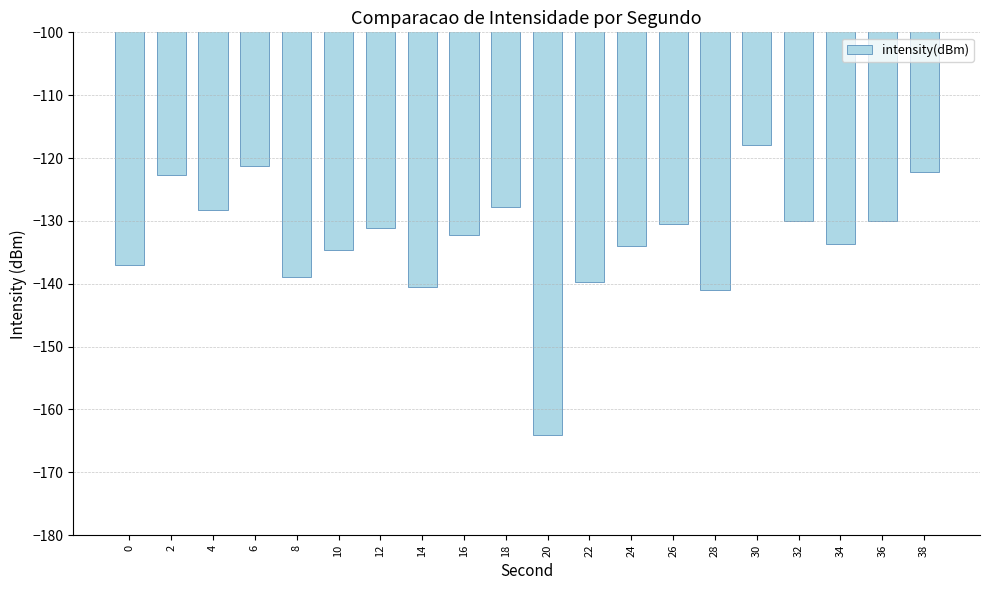

Are the bars grouped side by side (vs. stacked)?

No